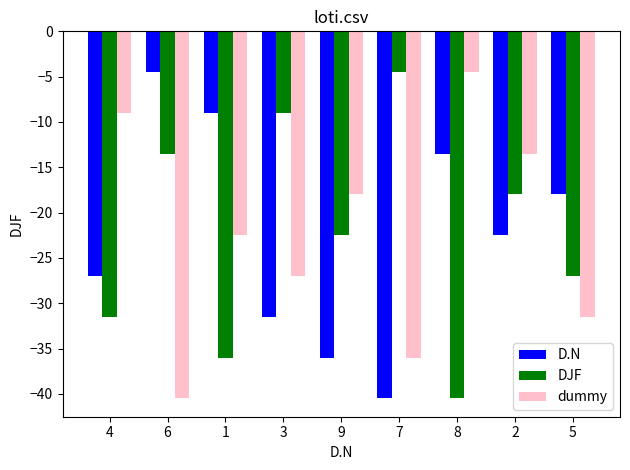

The DJF series shows -21.1 at 4. True or false?

False